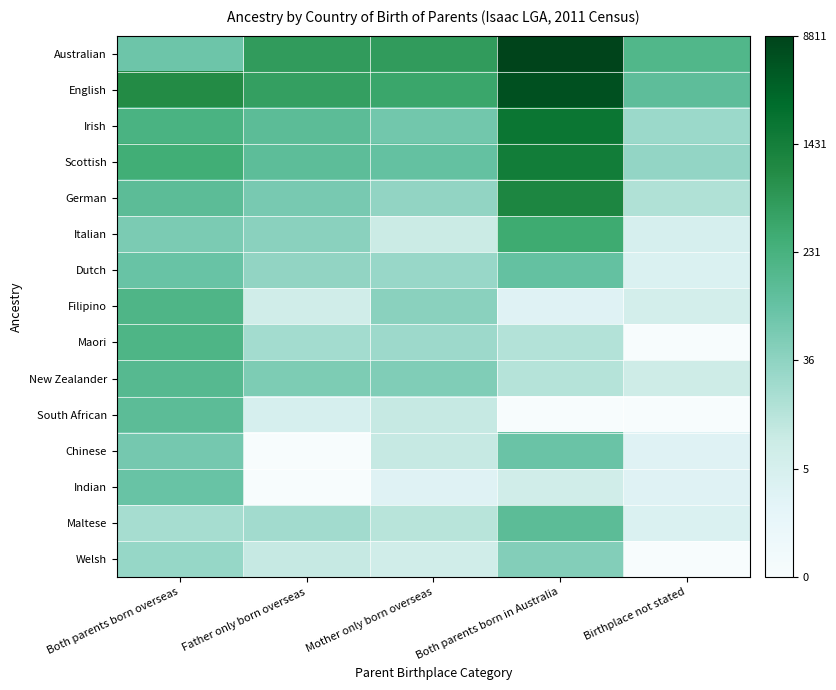

Between Birthplace not stated and Both parents born overseas, which is larger?

Birthplace not stated